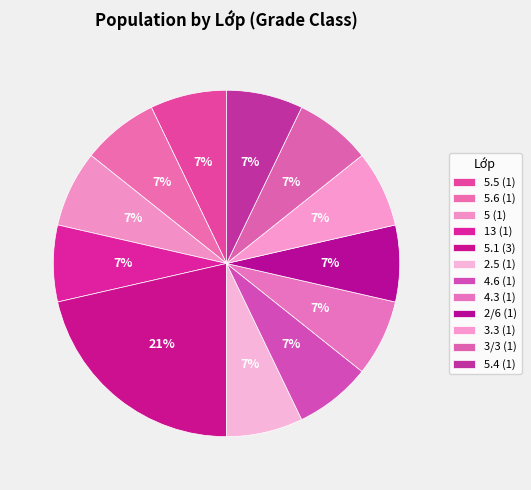

How many segments does this pie chart have?

12